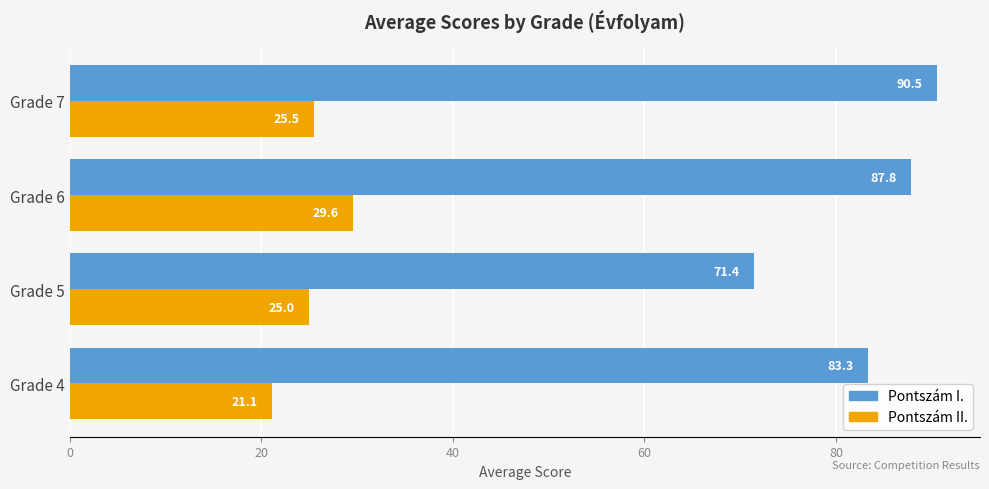

What is the sum of the Pontszám II. values at Grade 7 and Grade 6?

55.1